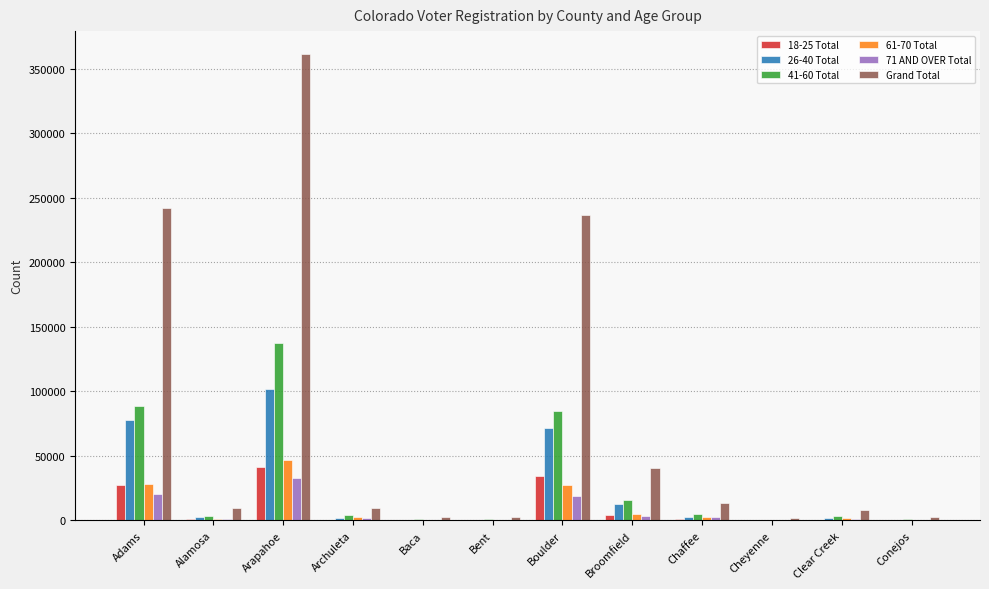

True or false: 41-60 Total has a value of 137508 at Arapahoe.

True